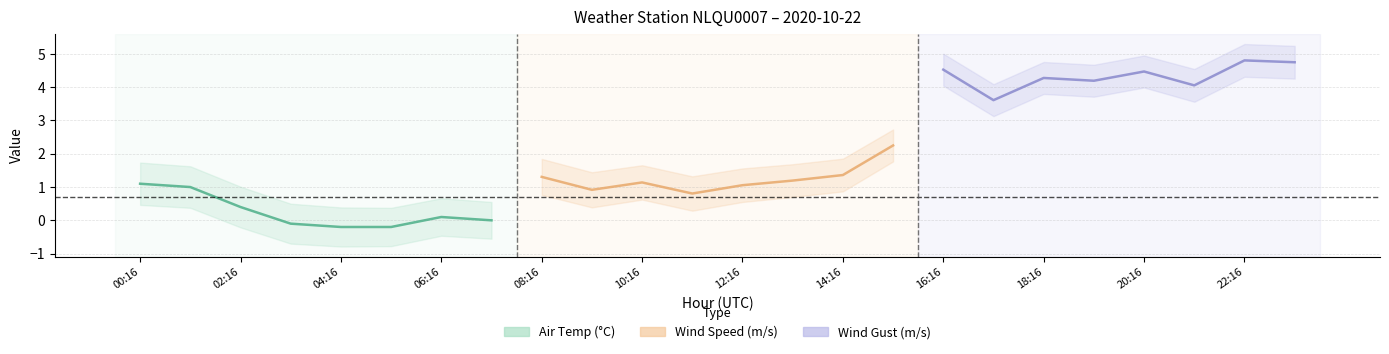

What are all the series names shown in the legend?

Air Temp (°C), Wind Speed (m/s), Wind Gust (m/s)